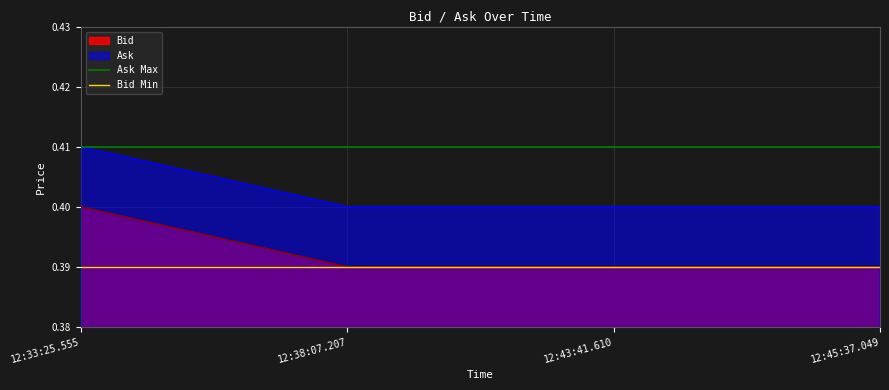

What position from the right is 12:33:25.555?

2